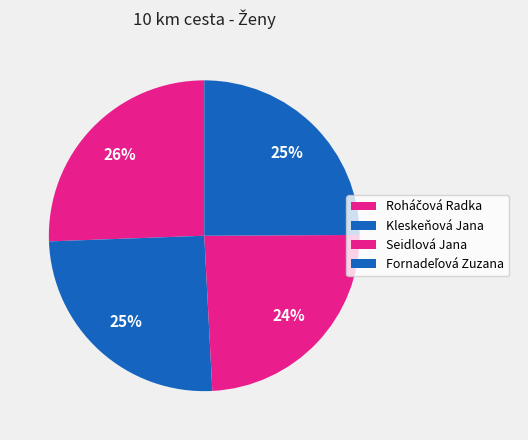

To the nearest percent, what portion does Fornadeľová Zuzana represent?

25%